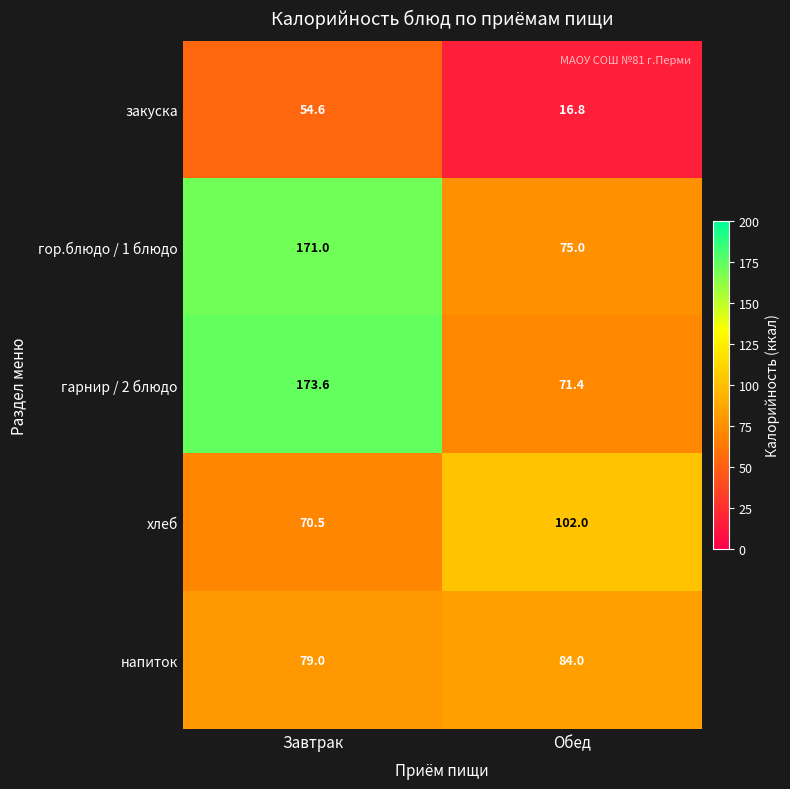

The гарнир / 2 блюдо series shows 49.6 at Обед. True or false?

False